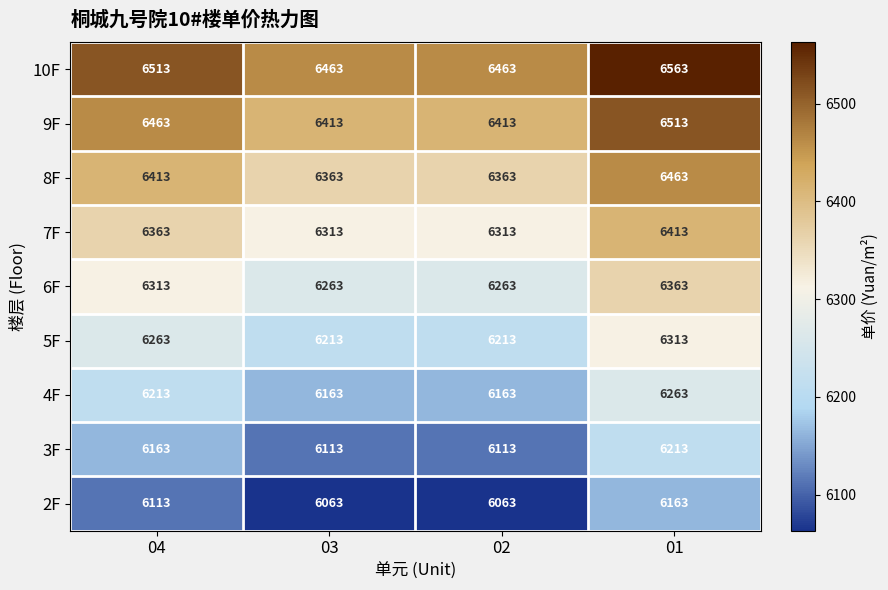

What is the difference between the maximum and minimum values in the 2F series?

100